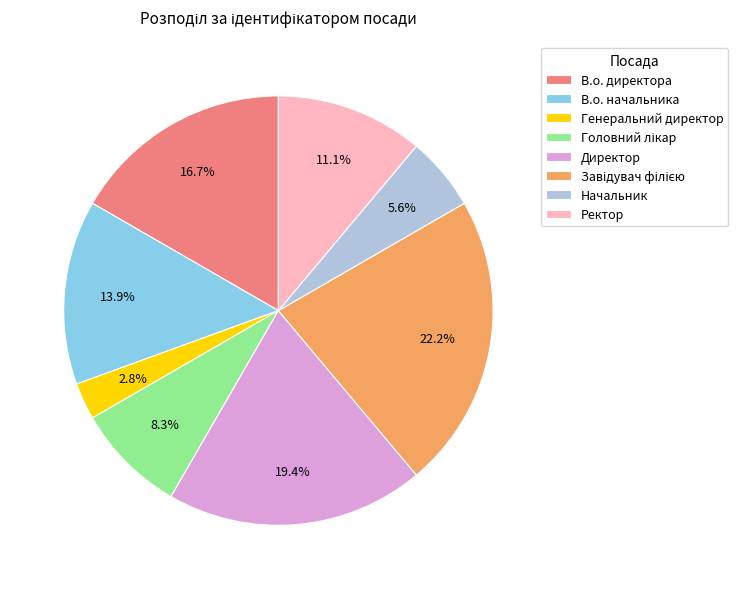

Approximately how many times larger is the value at В.о. директора compared to Начальник?

3.0